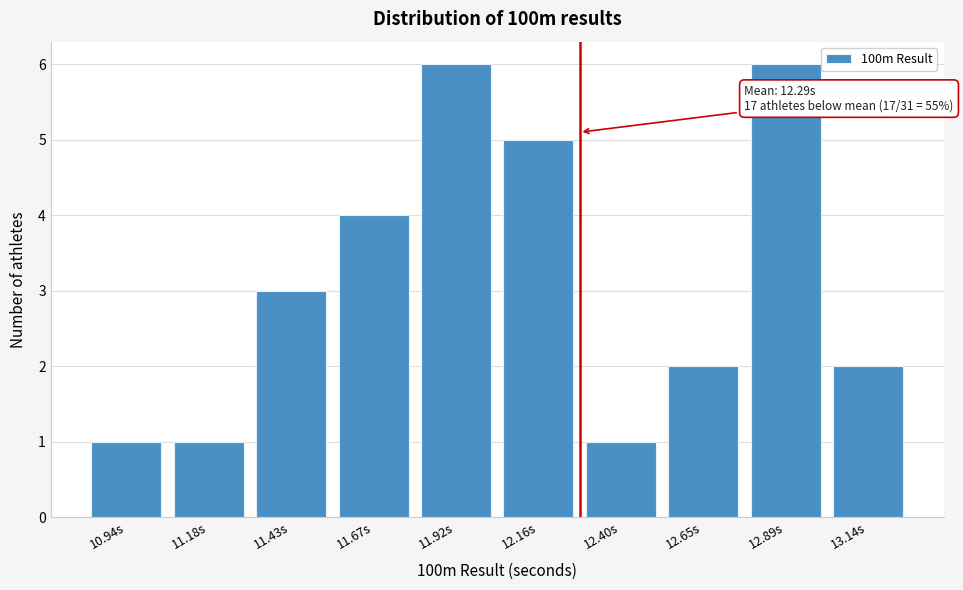

Reading left to right, transcribe all the data shown in this chart.

10.94s=1	11.18s=1	11.43s=3	11.67s=4	11.92s=6	12.16s=5	12.40s=1	12.65s=2	12.89s=6	13.14s=2